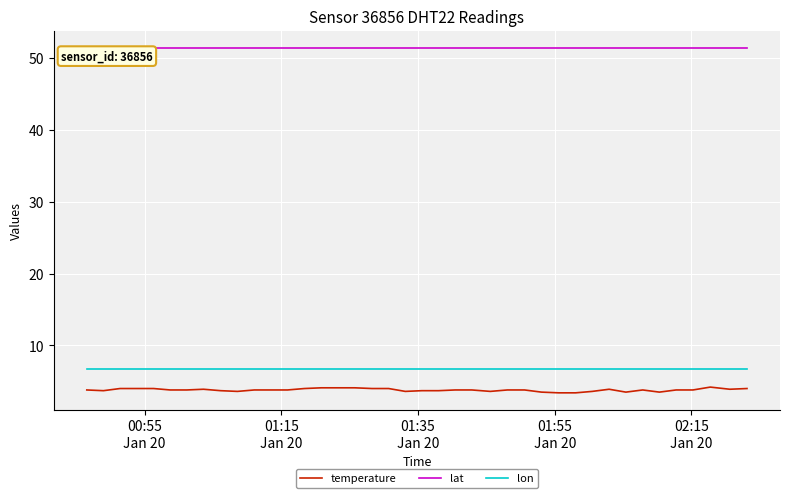

What is the minimum value for lat?

51.4